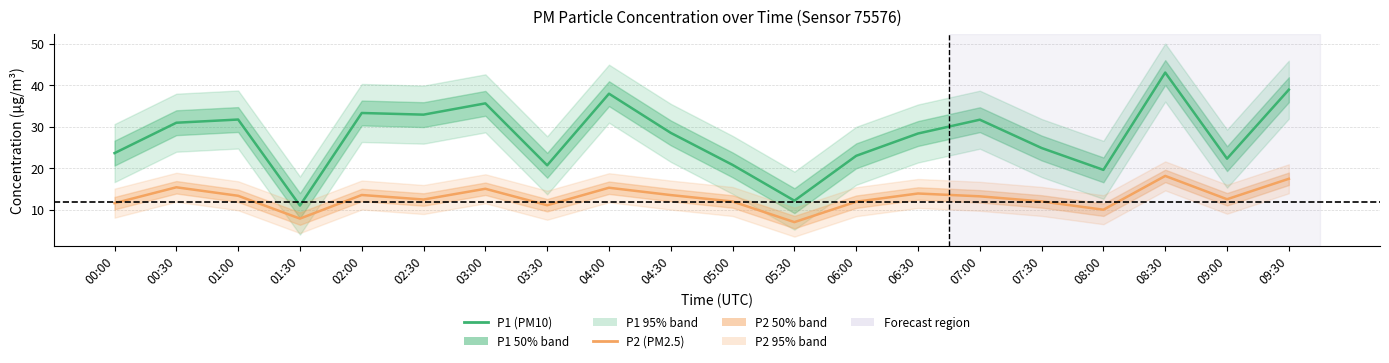

What is the maximum value shown in the chart?

43.1